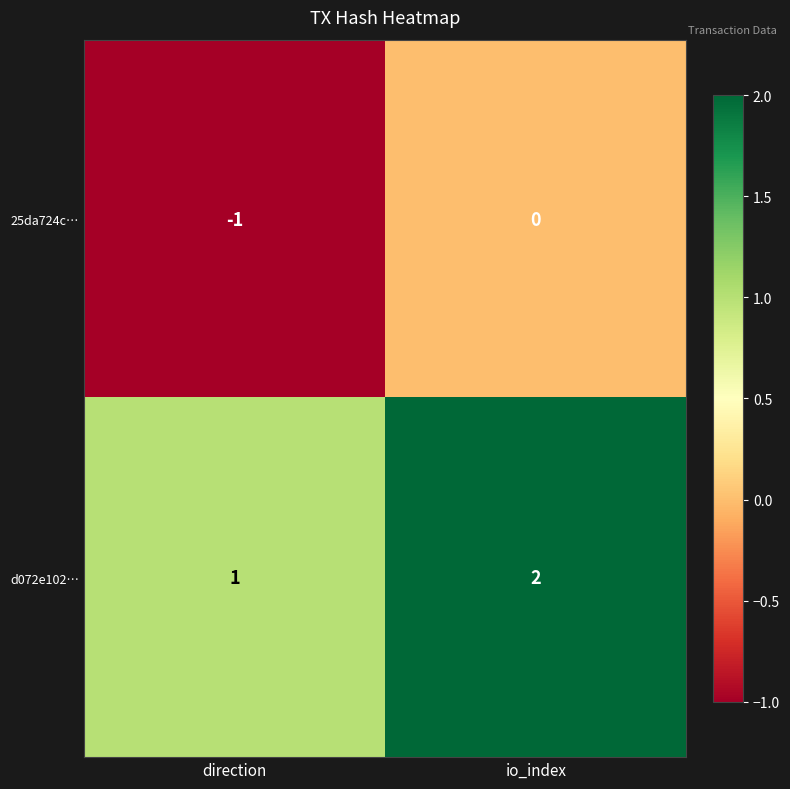

Rank the series by their maximum value, from highest to lowest.

d072e102…, 25da724c…